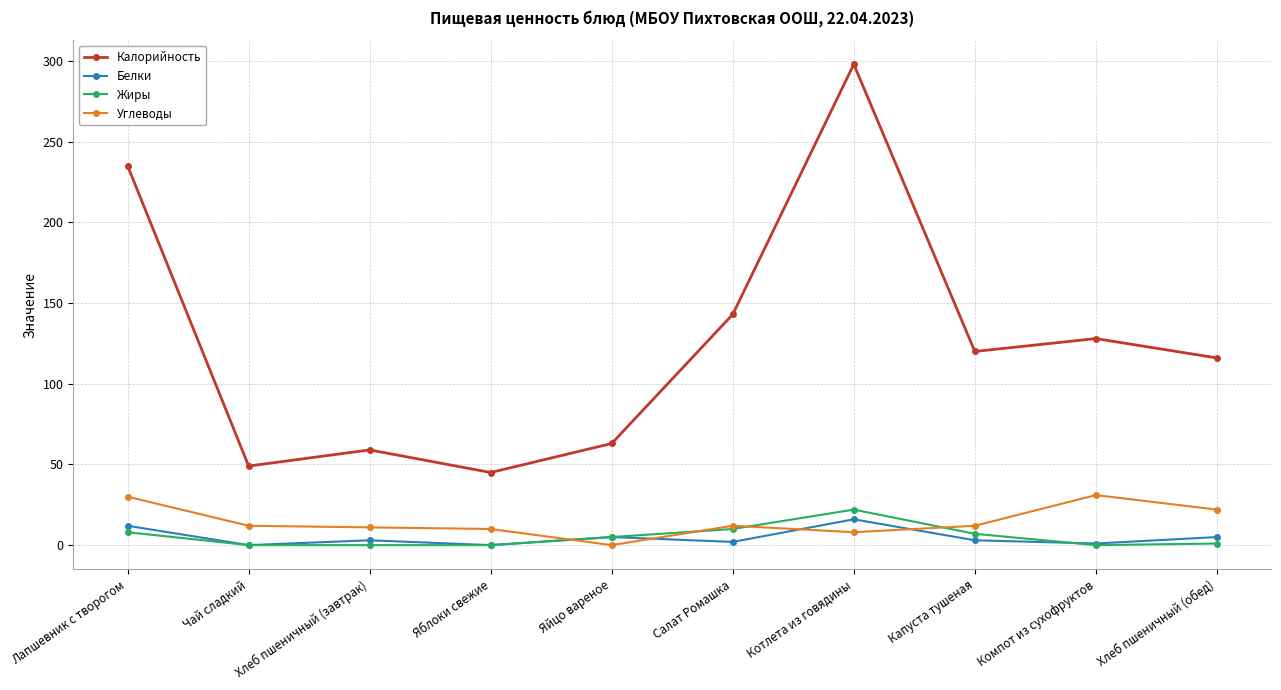

True or false: Жиры has a value of -10 at Хлеб пшеничный (завтрак).

False